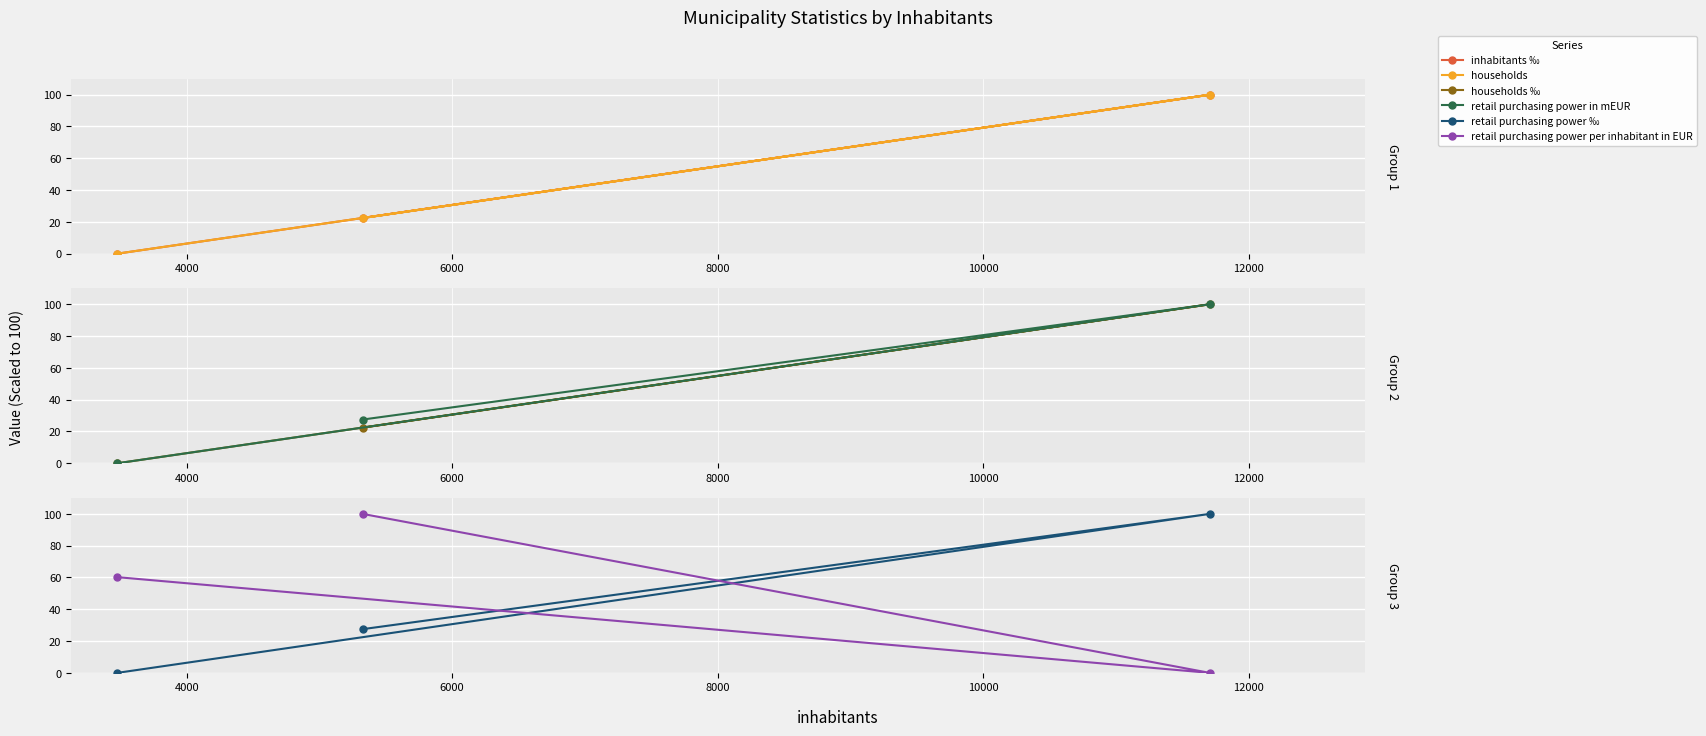

How many values in inhabitants ‰ are above zero?

2